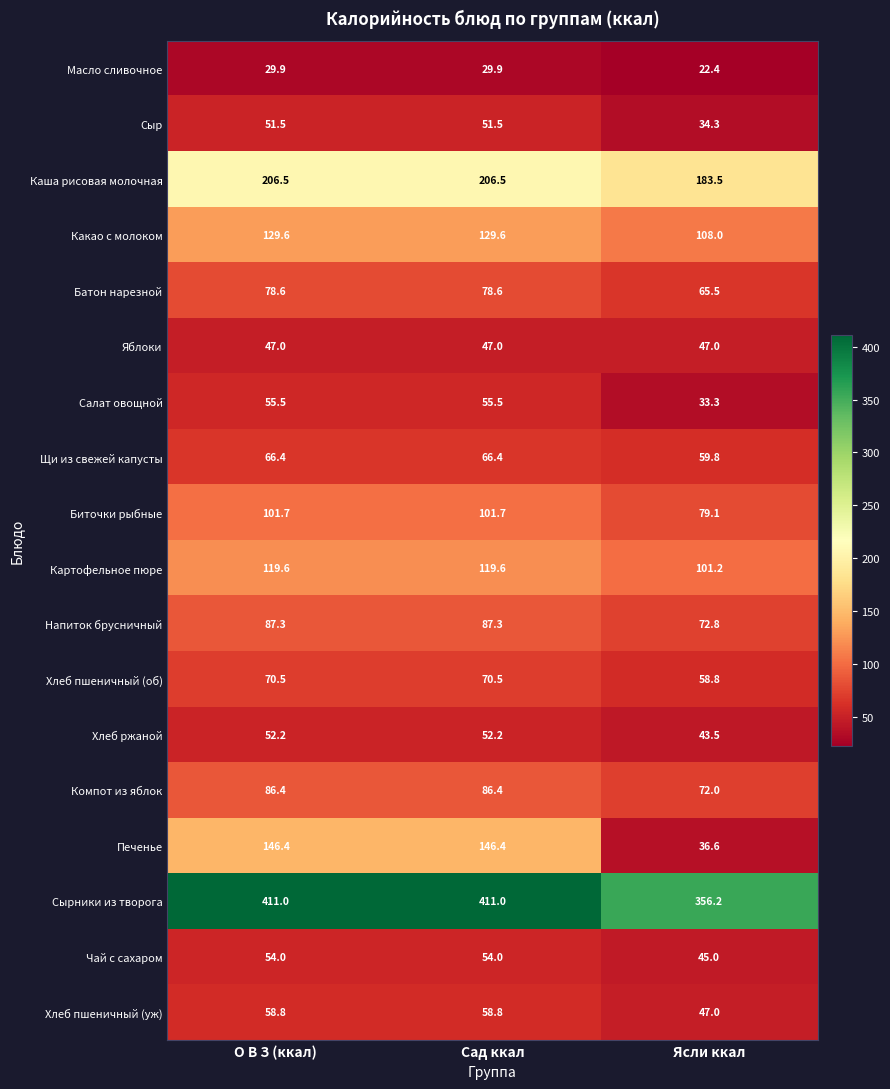

True or false: Хлеб ржаной has a value of 33.5 at О В З (ккал).

False